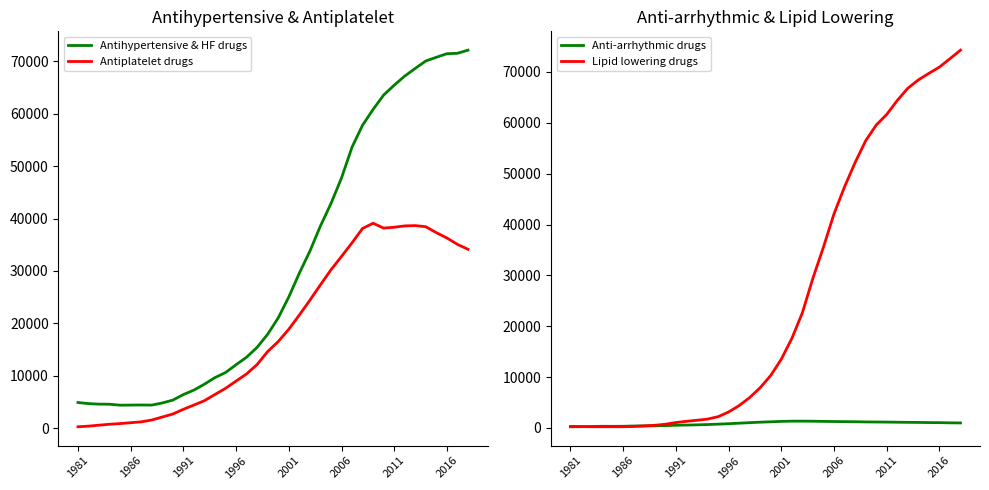

Between 1981 and 36, which is larger?

36